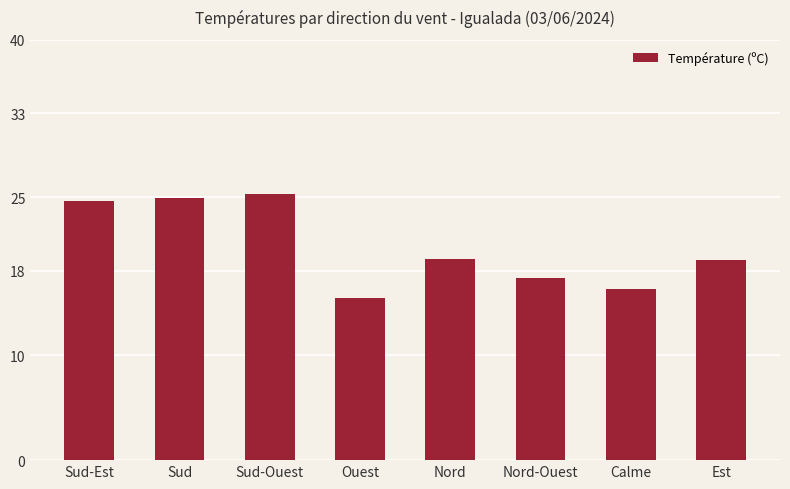

At which label does the data first exceed 19?

Sud-Est